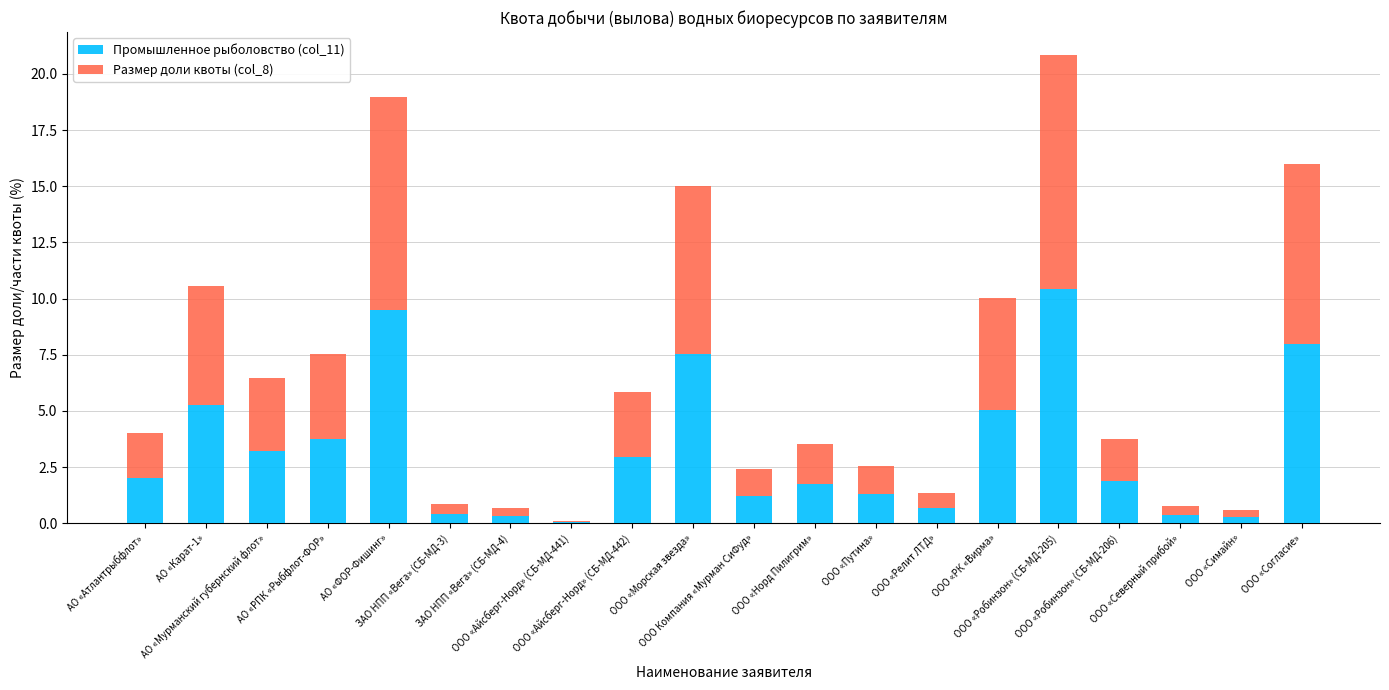

Count the number of data series in this chart.

2